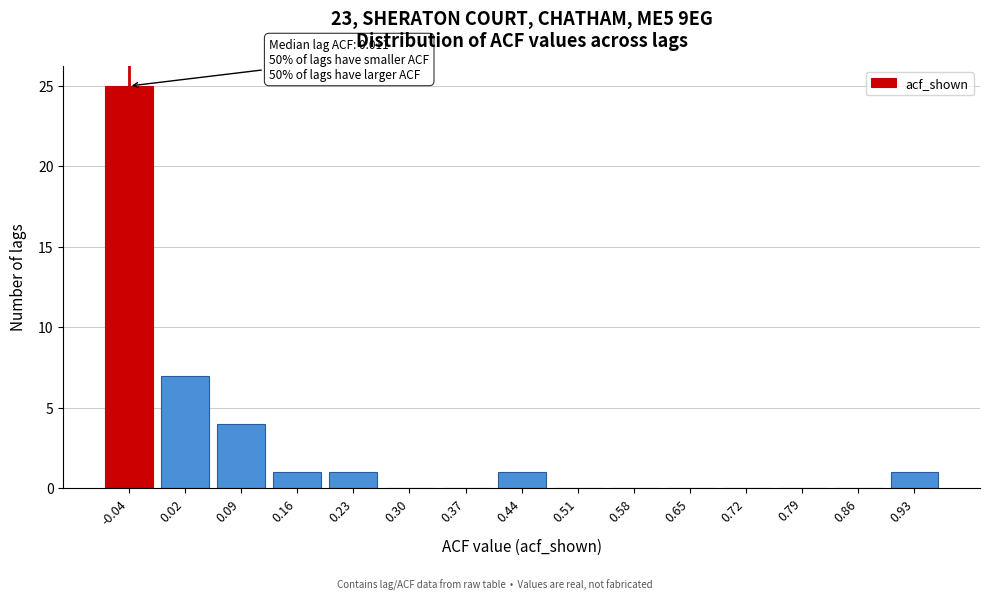

Reading left to right, list all the values displayed in this chart.

-0.04=25	0.02=7	0.09=4	0.16=1	0.23=1	0.30=0	0.37=0	0.44=1	0.51=0	0.58=0	0.65=0	0.72=0	0.79=0	0.86=0	0.93=1